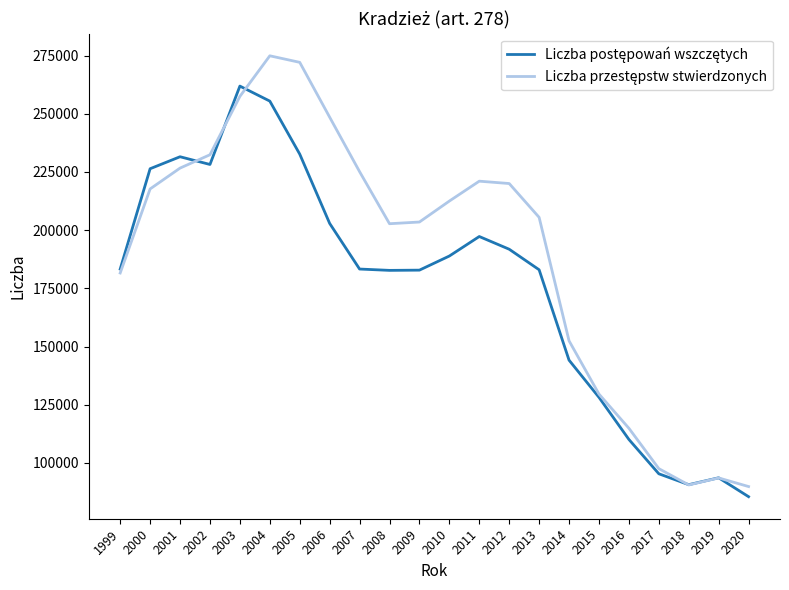

What is the spread (max minus min) of values at 2007?

41831